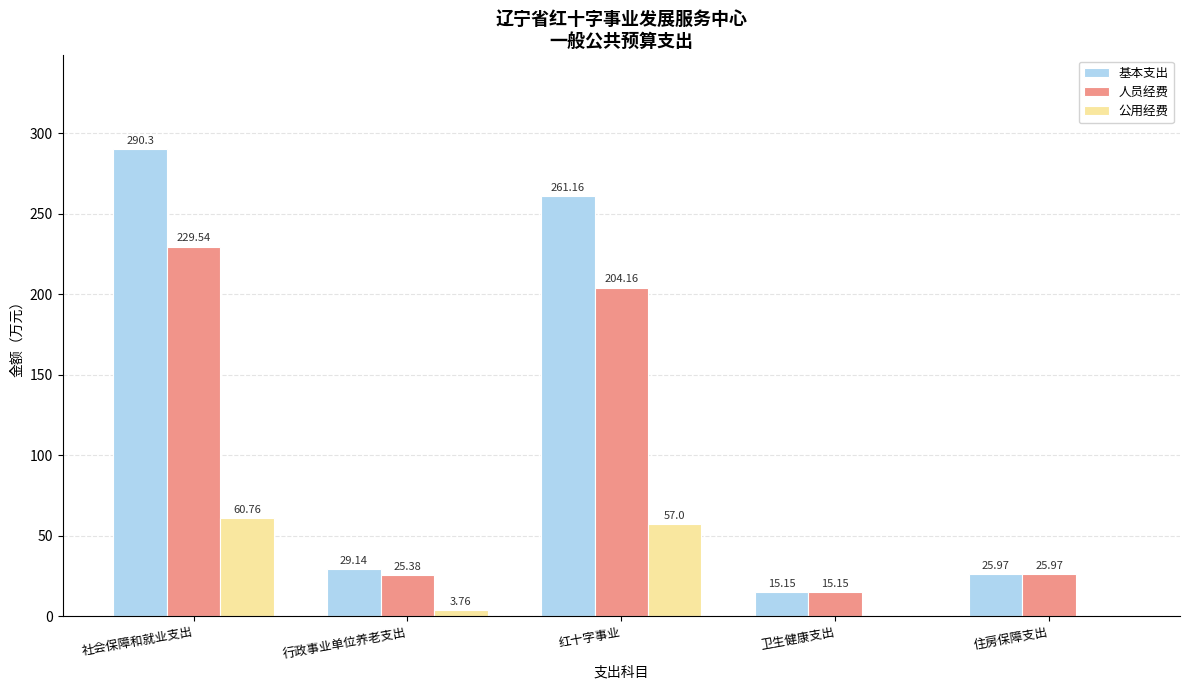

What is the sum of the 人员经费 values at 红十字事业 and 社会保障和就业支出?

433.7